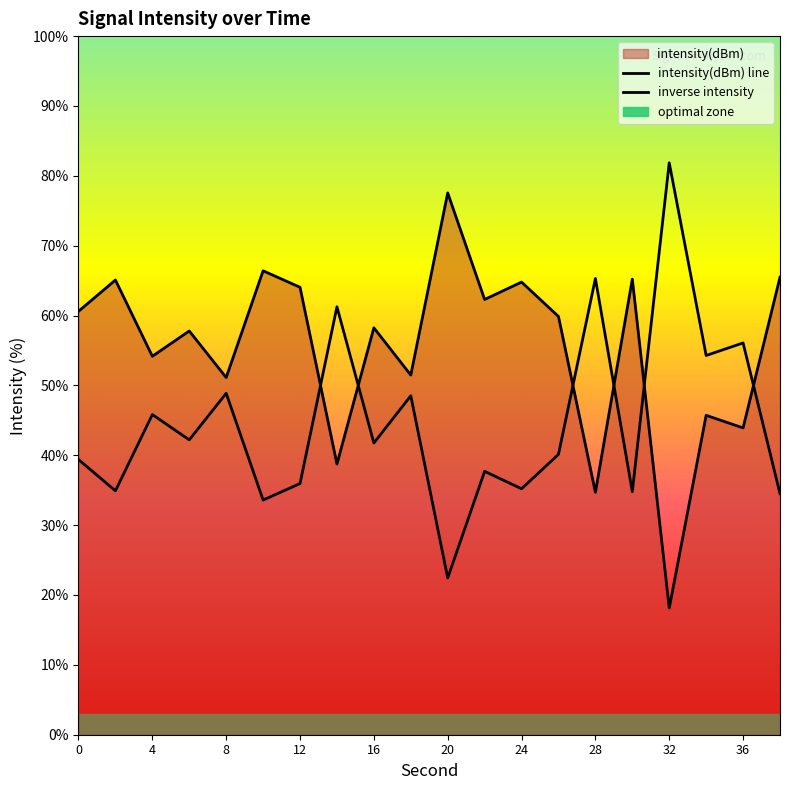

Which series has the largest range (max minus min)?

intensity(dBm) line